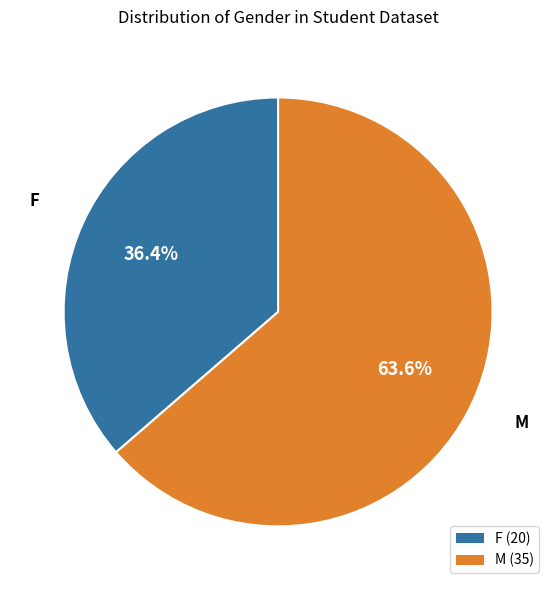

How many slices are in this pie chart?

2